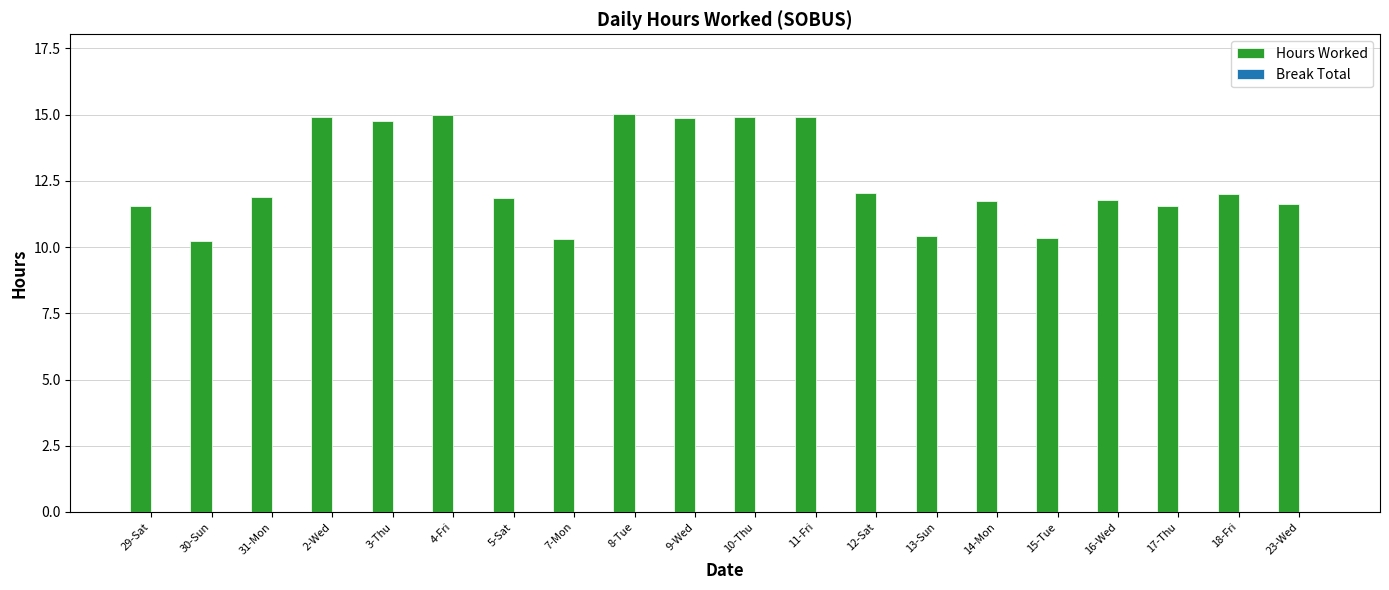

What is the value of the 17th bar from the left?

11.8